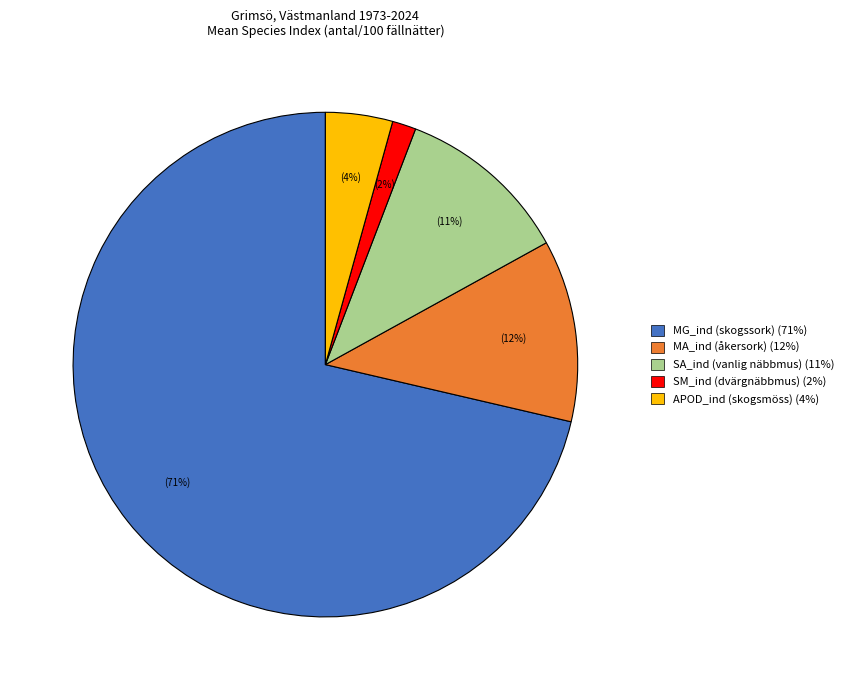

Is the sum of MG_ind (skogssork) (71%) and APOD_ind (skogsmöss) (4%) greater than half?

Yes